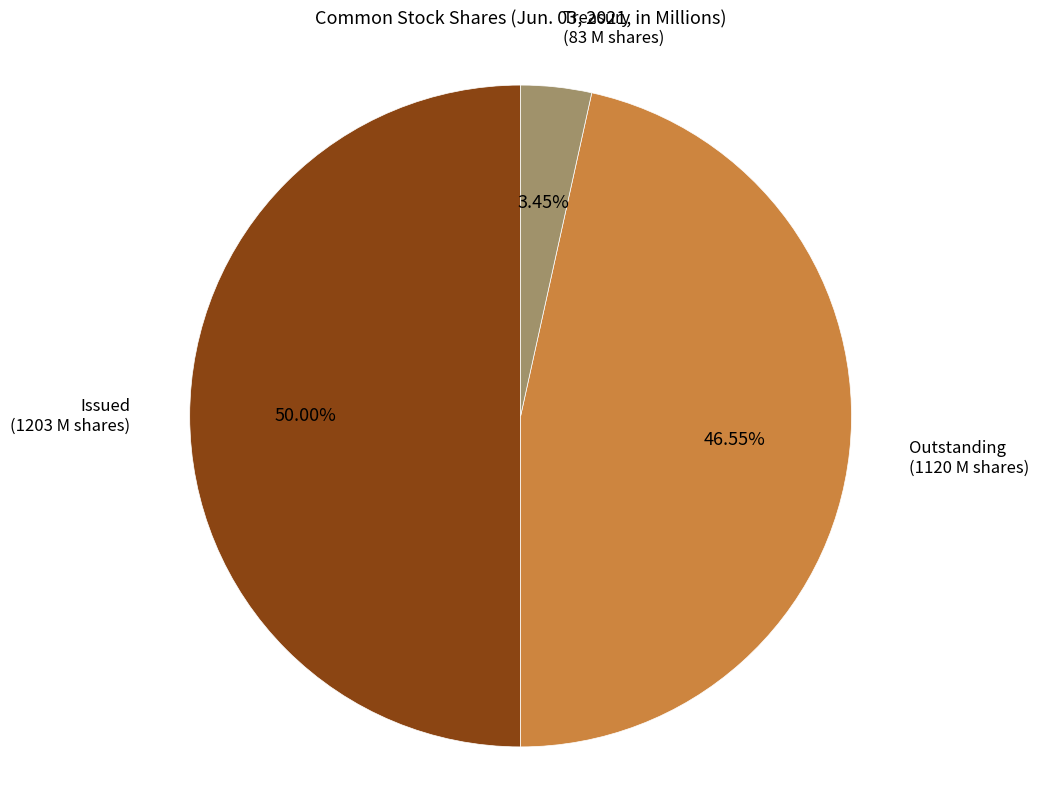

How many segments does this pie chart have?

3